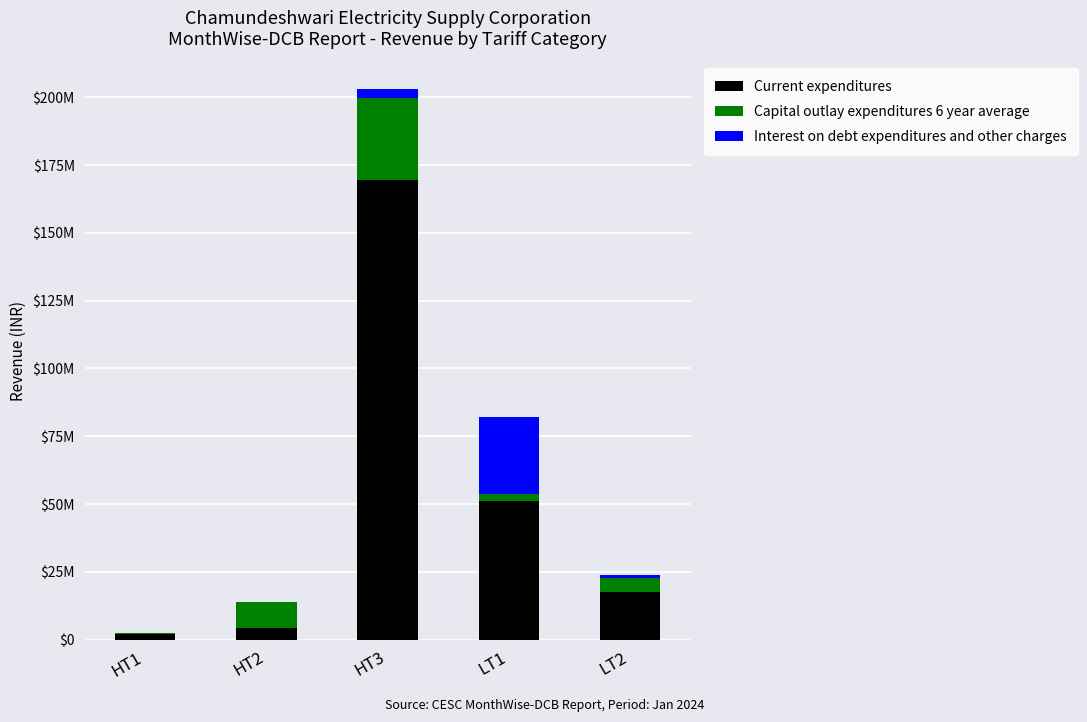

Does the chart contain stacked bars?

Yes